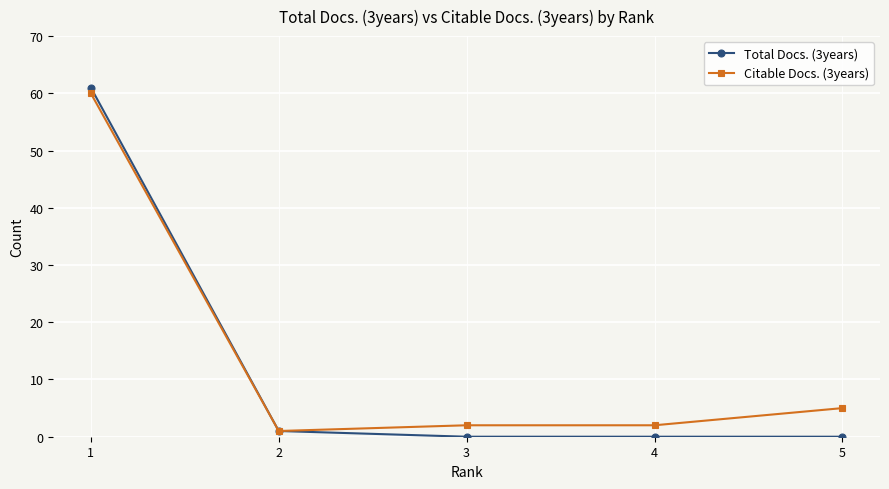

How many distinct data groups are displayed?

2